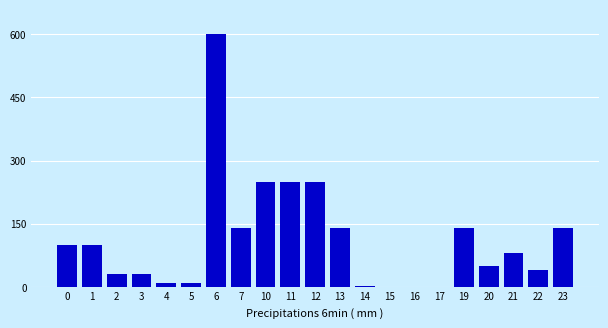

Is it true that the value at 23 is 239?

False